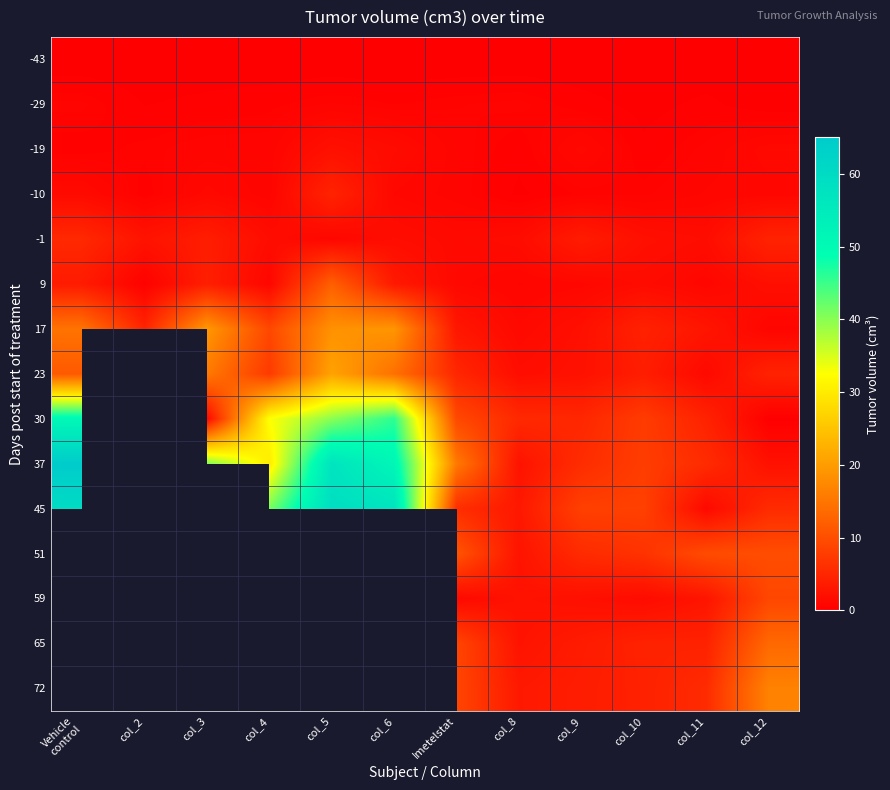

How many distinct data groups are displayed?

15